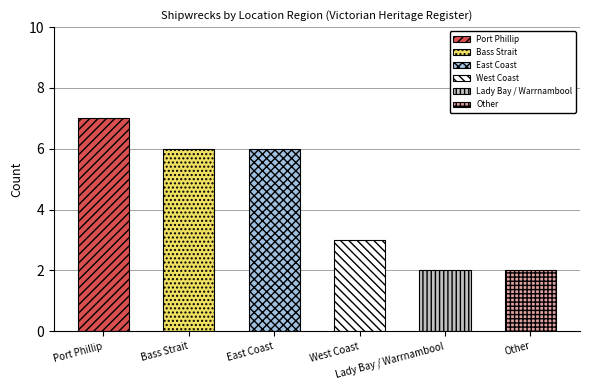

What is the maximum value shown in the chart?

7